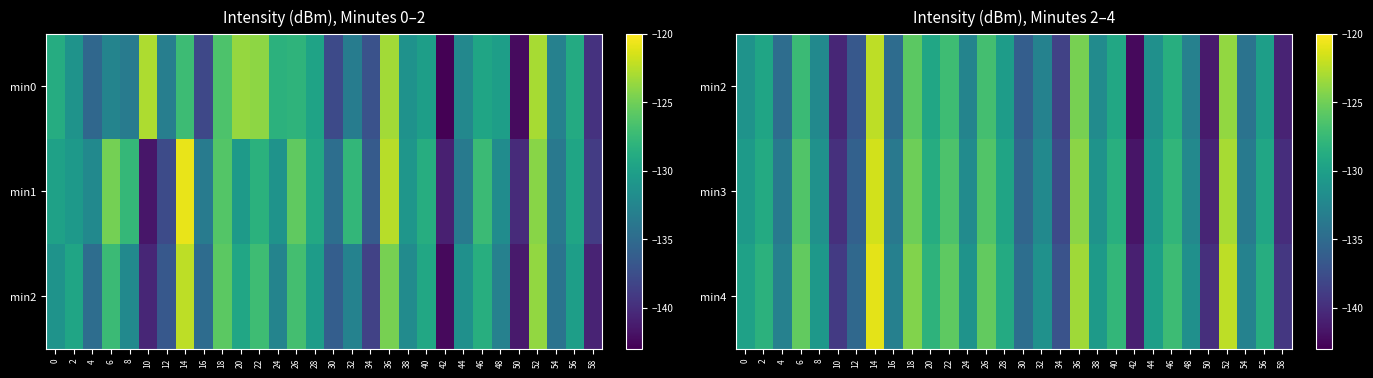

The min4 series shows -131.2 at 24. True or false?

True